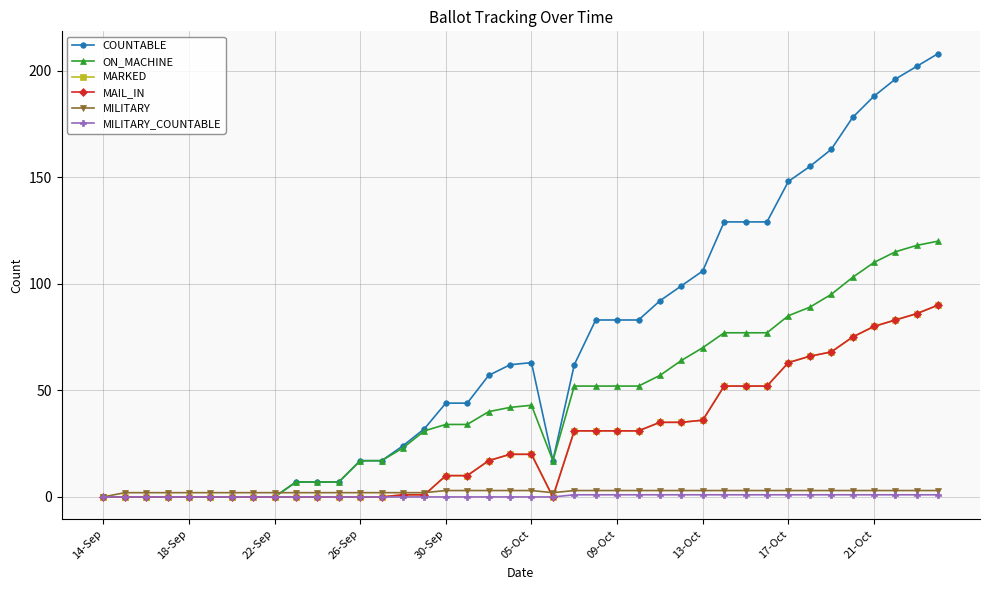

Does the chart have visible grid lines?

Yes